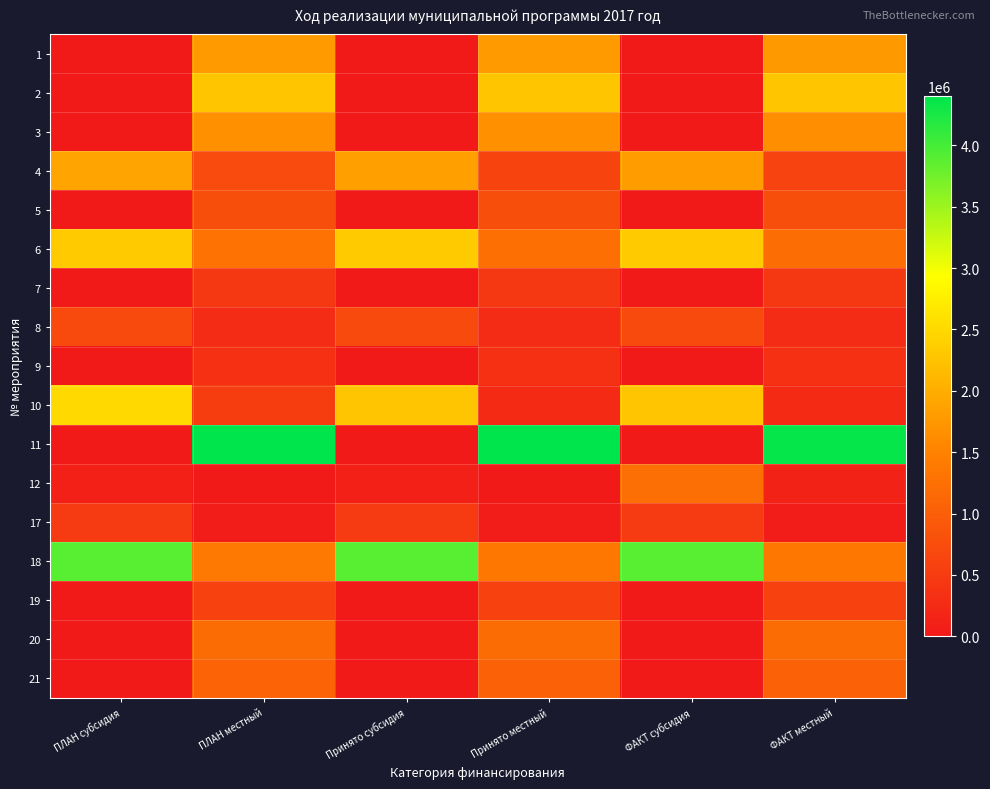

Reading left to right, extract all data points from this chart.

1: ПЛАН субсидия=0.0	ПЛАН местный=1793608.7	Принято субсидия=0.0	Принято местный=1793608.7	ФАКТ субсидия=0.0	ФАКТ местный=1771976.1
2: ПЛАН субсидия=0.0	ПЛАН местный=2288038.1	Принято субсидия=0.0	Принято местный=2288038.1	ФАКТ субсидия=0.0	ФАКТ местный=2288038.1
3: ПЛАН субсидия=0.0	ПЛАН местный=1680090.0	Принято субсидия=0.0	Принято местный=1680090.0	ФАКТ субсидия=0.0	ФАКТ местный=1635594.0
4: ПЛАН субсидия=1898992.0	ПЛАН местный=715630.0	Принято субсидия=1843308.0	Принято местный=614436.7	ФАКТ субсидия=1816484.0	ФАКТ местный=605494.7
5: ПЛАН субсидия=0.0	ПЛАН местный=770997.1	Принято субсидия=0.0	Принято местный=770997.1	ФАКТ субсидия=0.0	ФАКТ местный=763924.7
6: ПЛАН субсидия=2336800.0	ПЛАН местный=1282411.0	Принято субсидия=2336800.0	Принято местный=1246218.9	ФАКТ субсидия=2336800.0	ФАКТ местный=1206426.5
7: ПЛАН субсидия=0.0	ПЛАН местный=436529.6	Принято субсидия=0.0	Принято местный=436529.6	ФАКТ субсидия=0.0	ФАКТ местный=434043.5
8: ПЛАН субсидия=712160.0	ПЛАН местный=263402.0	Принято субсидия=712160.0	Принято местный=258524.2	ФАКТ субсидия=712160.0	ФАКТ местный=258524.2
9: ПЛАН субсидия=0.0	ПЛАН местный=334384.7	Принято субсидия=0.0	Принято местный=334384.7	ФАКТ субсидия=0.0	ФАКТ местный=334384.7
10: ПЛАН субсидия=2500000.0	ПЛАН местный=523363.0	Принято субсидия=2271356.0	Принято местный=252373.0	ФАКТ субсидия=2271356.0	ФАКТ местный=252373.0
11: ПЛАН субсидия=0.0	ПЛАН местный=4404793.0	Принято субсидия=0.0	Принято местный=4404792.8	ФАКТ субсидия=0.0	ФАКТ местный=4367524.8
12: ПЛАН субсидия=99004.2	ПЛАН местный=11000.5	Принято субсидия=99004.2	Принято местный=11000.5	ФАКТ субсидия=1234749.0	ФАКТ местный=137195.3
17: ПЛАН субсидия=481634.0	ПЛАН местный=53516.0	Принято субсидия=481634.0	Принято местный=53516.0	ФАКТ субсидия=481634.0	ФАКТ местный=53516.0
18: ПЛАН субсидия=3888848.0	ПЛАН местный=1385412.0	Принято субсидия=3888848.0	Принято местный=1359040.7	ФАКТ субсидия=3888848.0	ФАКТ местный=1359040.7
19: ПЛАН субсидия=0.0	ПЛАН местный=597457.0	Принято субсидия=0.0	Принято местный=597457.0	ФАКТ субсидия=0.0	ФАКТ местный=594469.7
20: ПЛАН субсидия=0.0	ПЛАН местный=1200000.0	Принято субсидия=0.0	Принято местный=1200000.0	ФАКТ субсидия=0.0	ФАКТ местный=1200000.0
21: ПЛАН субсидия=0.0	ПЛАН местный=1068325.0	Принято субсидия=0.0	Принято местный=1052300.1	ФАКТ субсидия=0.0	ФАКТ местный=1052300.1